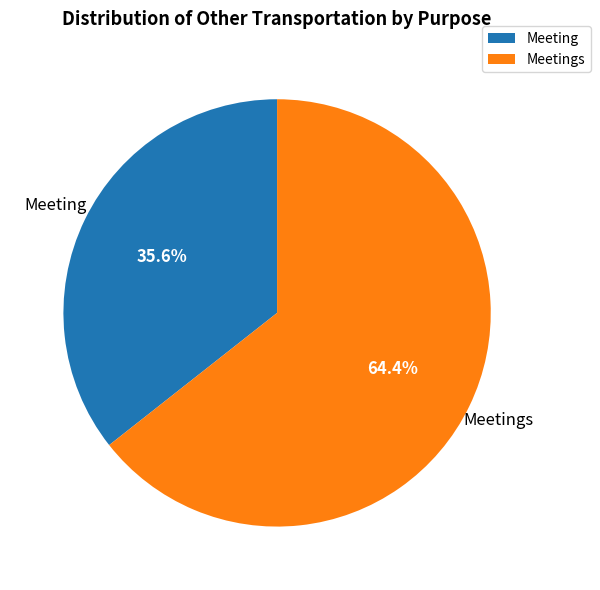

Is there a majority slice in this chart?

Yes